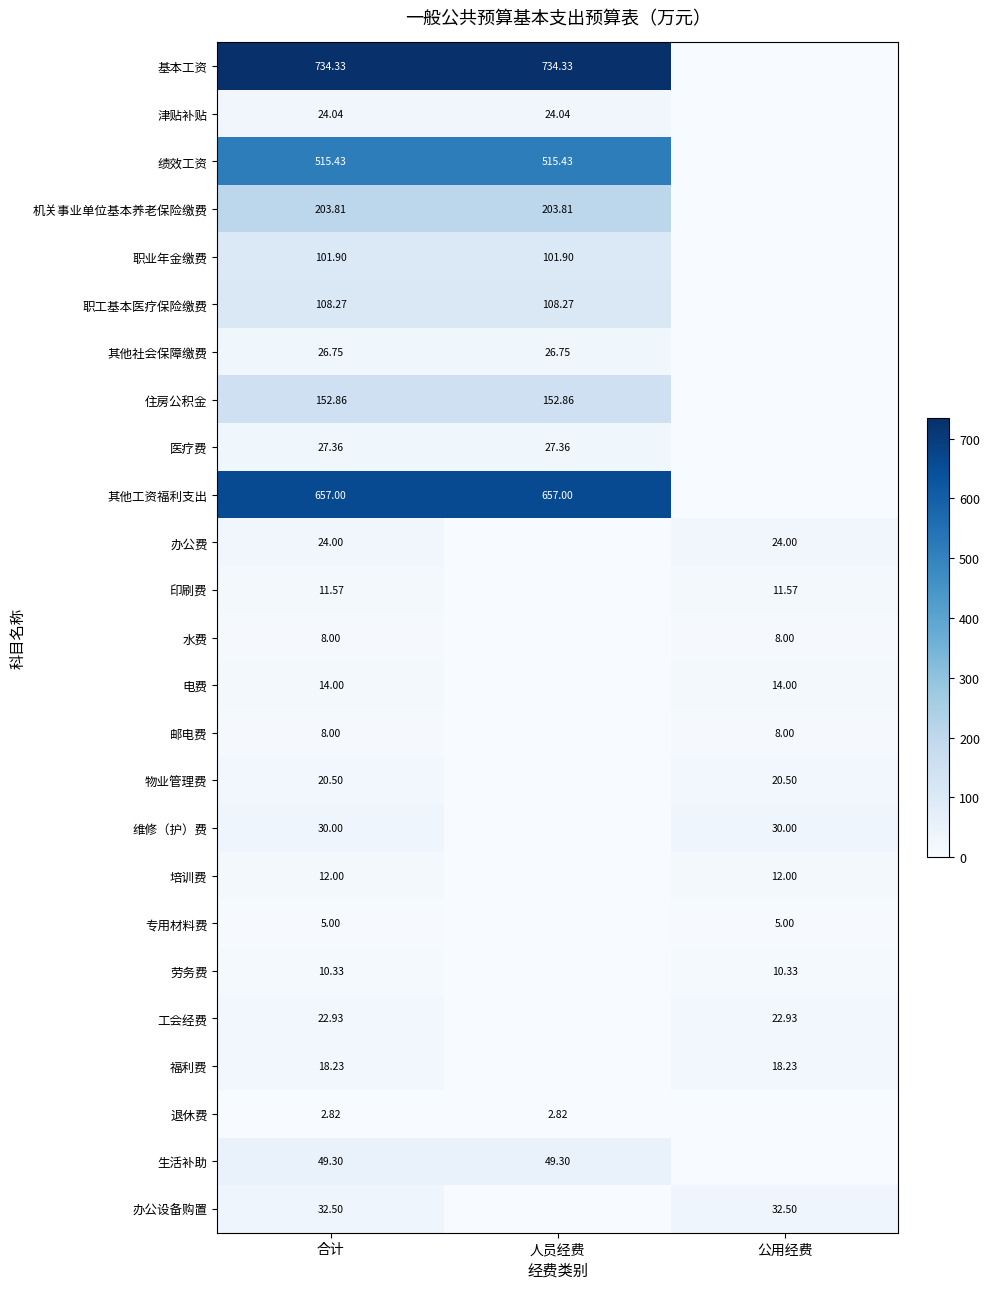

Which category has the highest value in the 劳务费 series?

合计